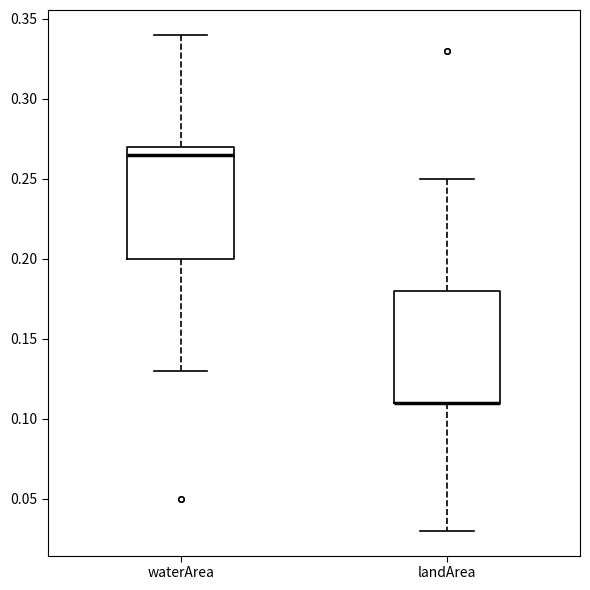

Where is the upper edge of the box for landArea on the y-axis? The values are not printed on the chart, so give them approximately, as read against the axis.

0.180